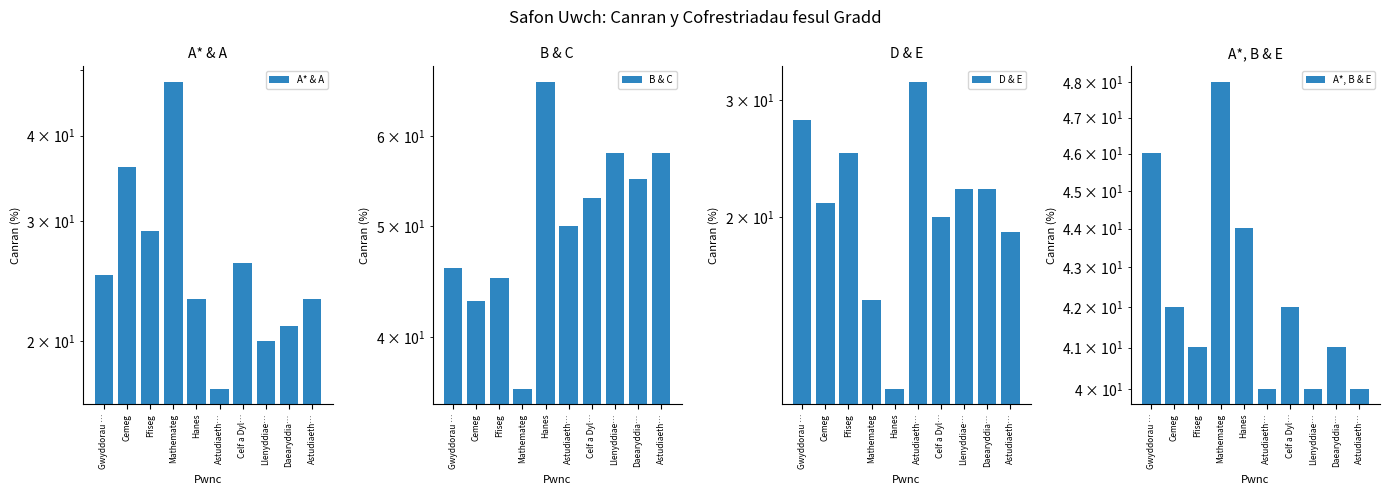

How many bars are there in total?

40